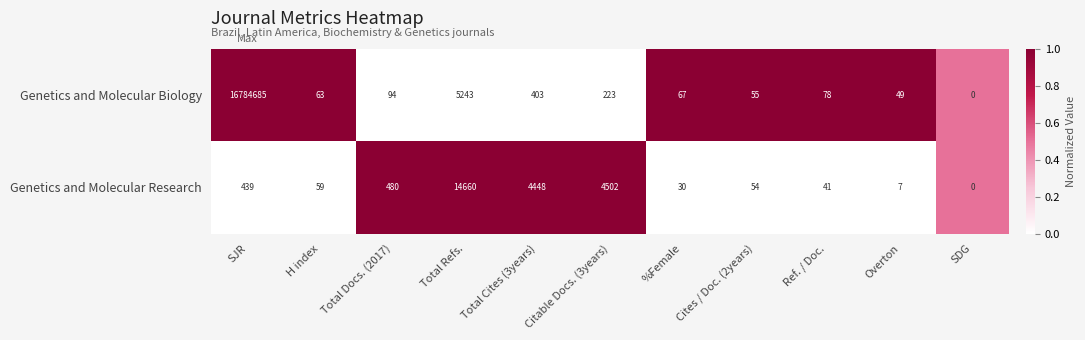

At which category does the chart reach its peak across all series?

SJR